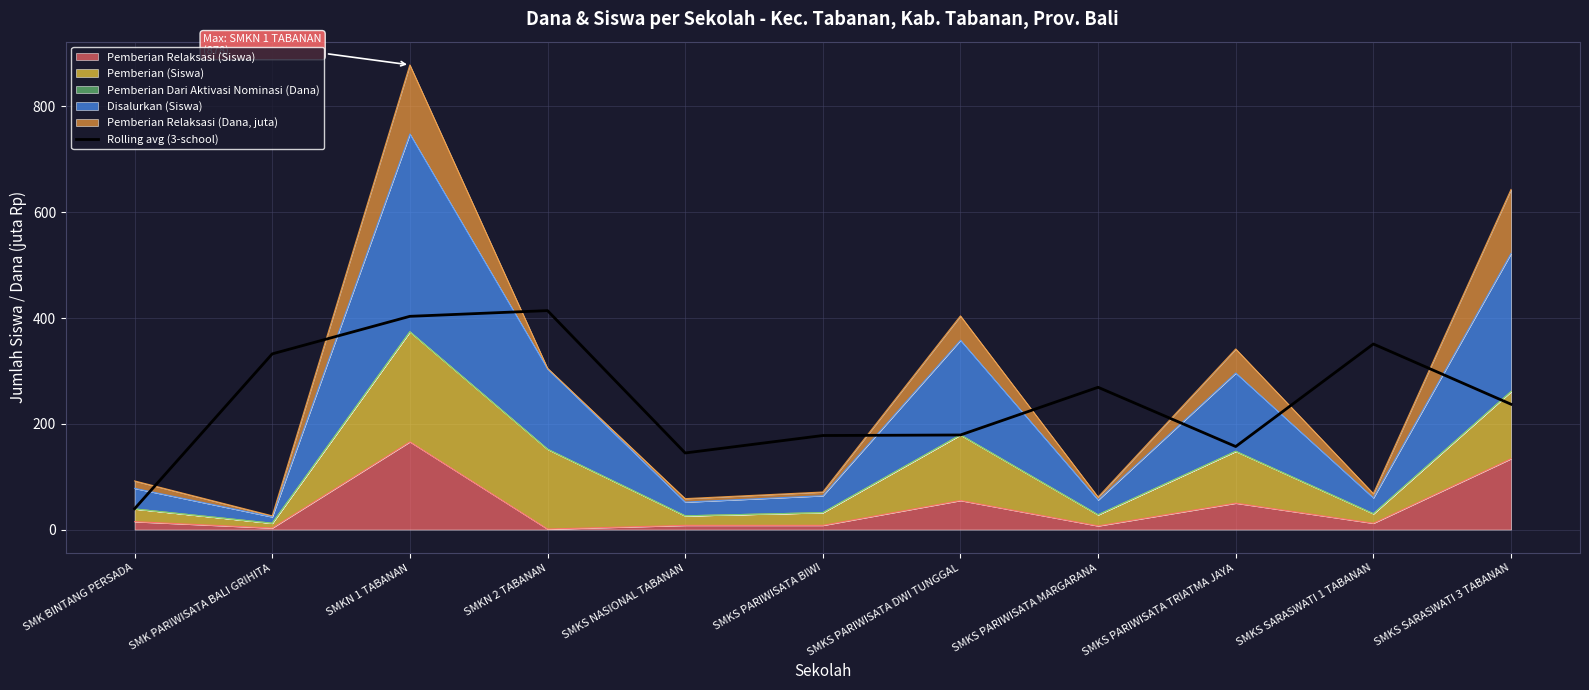

True or false: the data shows 52.0 at SMK BINTANG PERSADA.

False